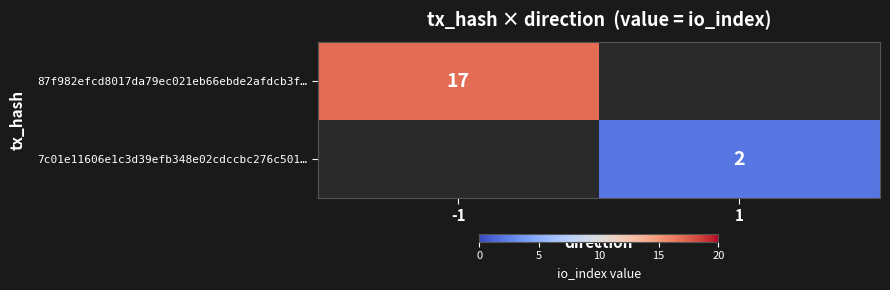

What is the greatest value displayed?

17.0